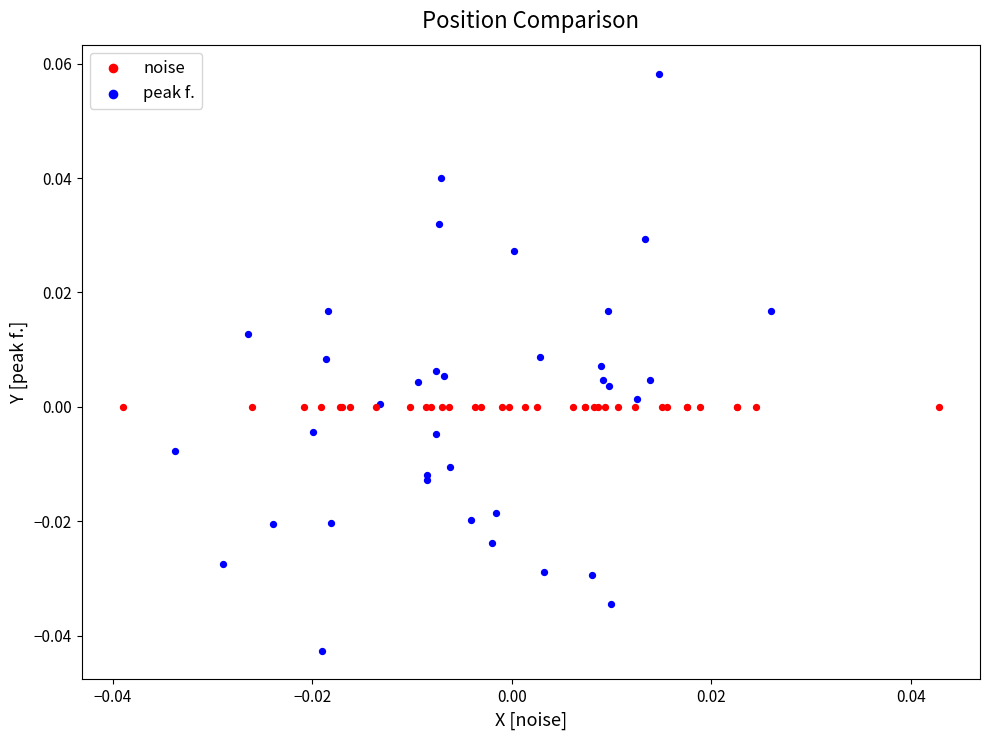

Which series reaches the maximum Y coordinate?

peak f.